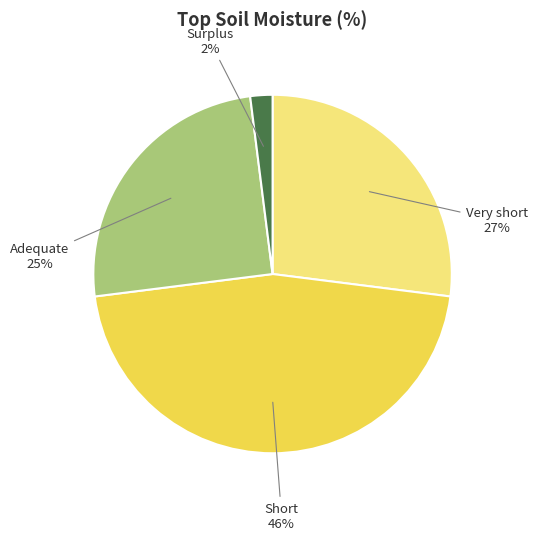

Does any single category account for the majority?

No